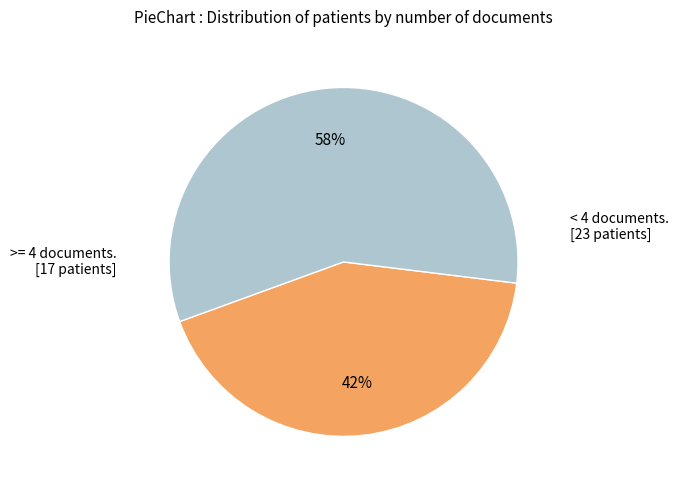

Does any single category account for the majority?

Yes